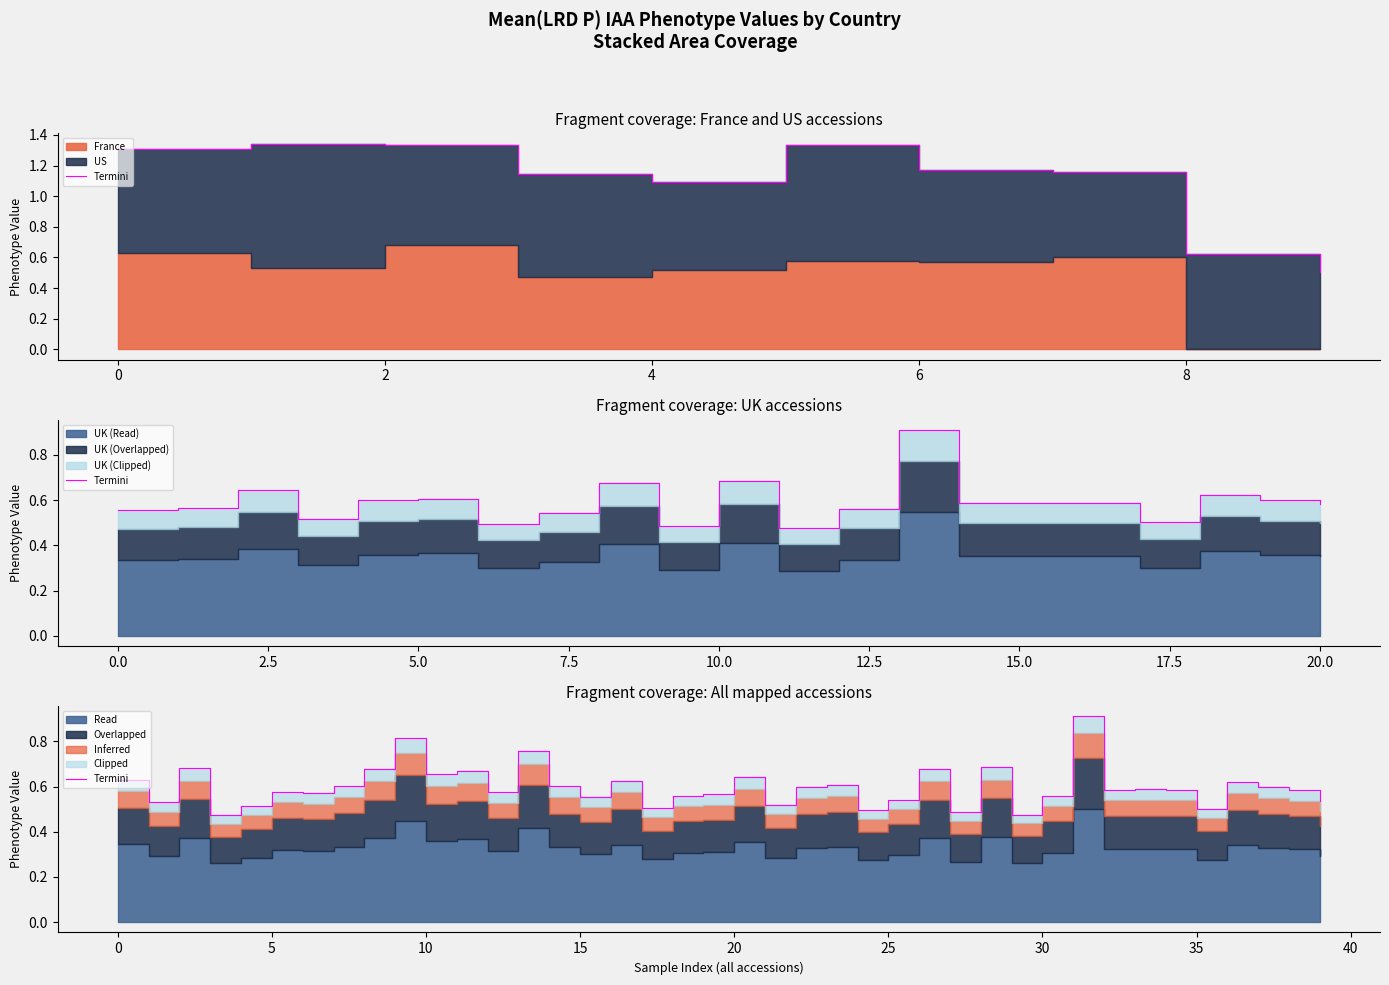

The value at 28 is 0.2. True or false?

False